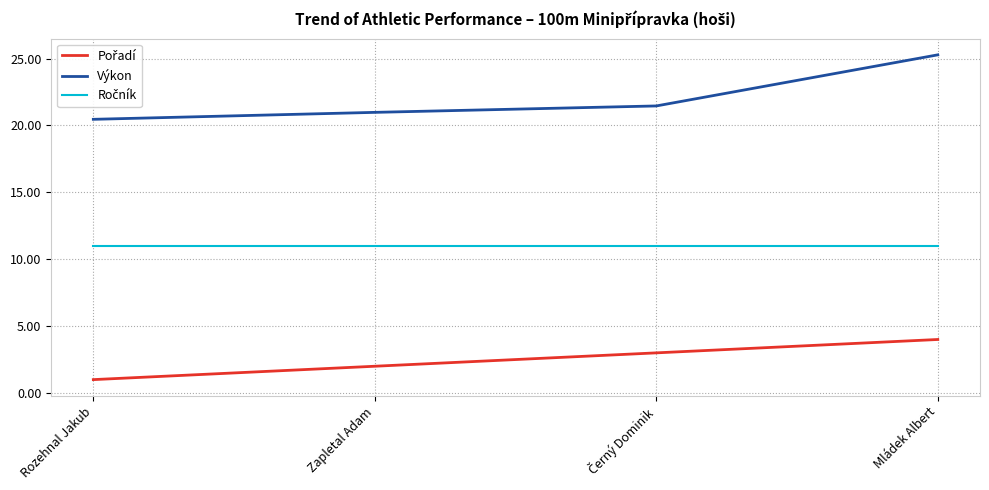

What is the difference between the highest and lowest values at Mládek Albert?

21.3